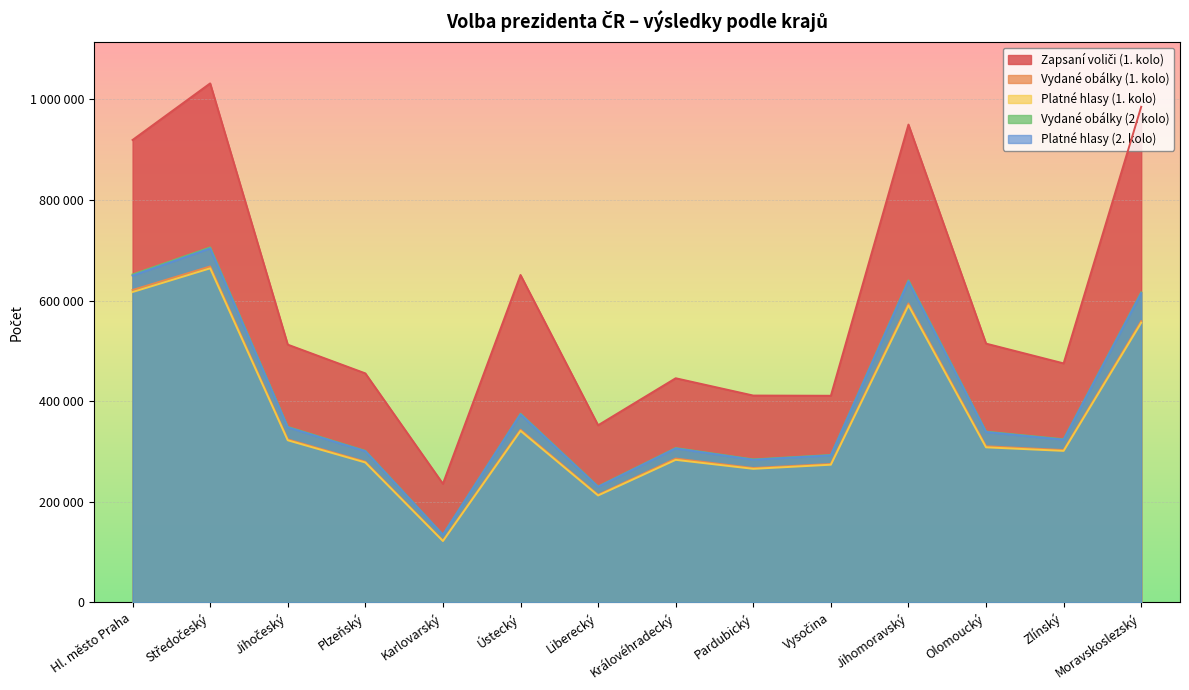

True or false: Platné hlasy (1. kolo) and Zapsaní voliči (1. kolo) cross at least once.

False